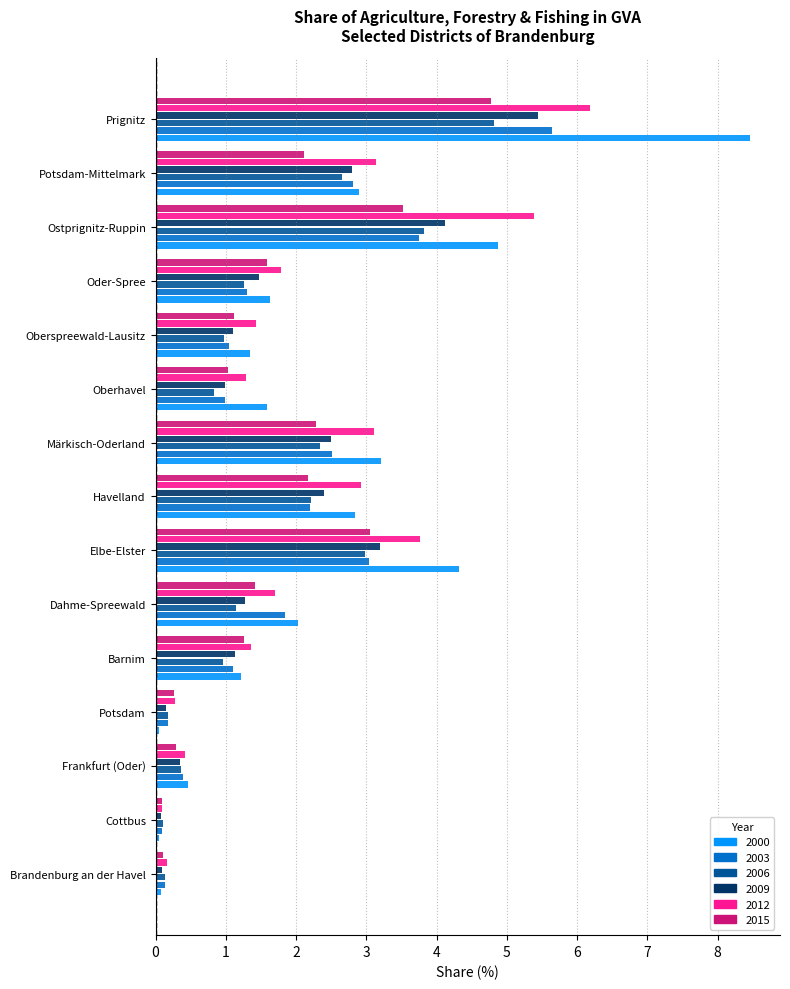

At which category does the chart reach its peak across all series?

Prignitz